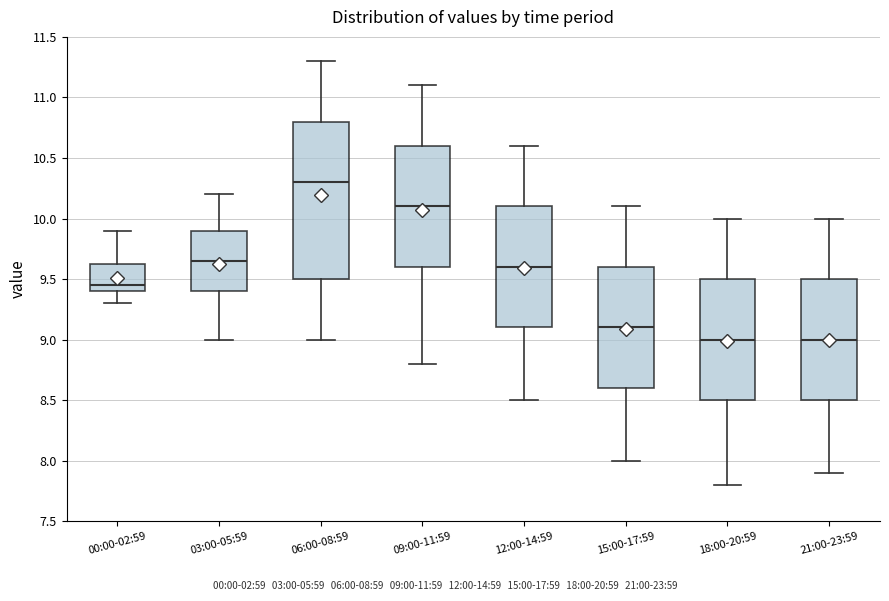

Reading left to right, read every box against the y-axis: the position of its median line, the range the box covers, and the ends of its whiskers. The values are not printed on the chart, so give them approximately, as read against the axis.

00:00-02:59: median 9.45, box 9.40 to 9.65, whiskers 9.30 to 9.90
03:00-05:59: median 9.65, box 9.40 to 9.90, whiskers 9.00 to 10.20
06:00-08:59: median 10.30, box 9.50 to 10.80, whiskers 9.00 to 11.30
09:00-11:59: median 10.10, box 9.60 to 10.60, whiskers 8.80 to 11.10
12:00-14:59: median 9.60, box 9.10 to 10.10, whiskers 8.50 to 10.60
15:00-17:59: median 9.10, box 8.60 to 9.60, whiskers 8.00 to 10.10
18:00-20:59: median 9.00, box 8.50 to 9.50, whiskers 7.80 to 10.00
21:00-23:59: median 9.00, box 8.50 to 9.50, whiskers 7.90 to 10.00